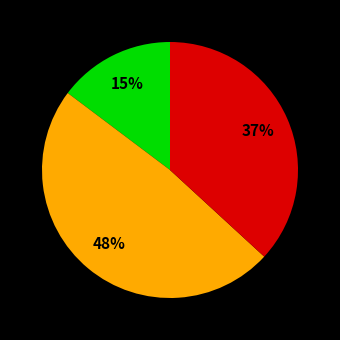

To the nearest percent, what is the average slice percentage?

33%